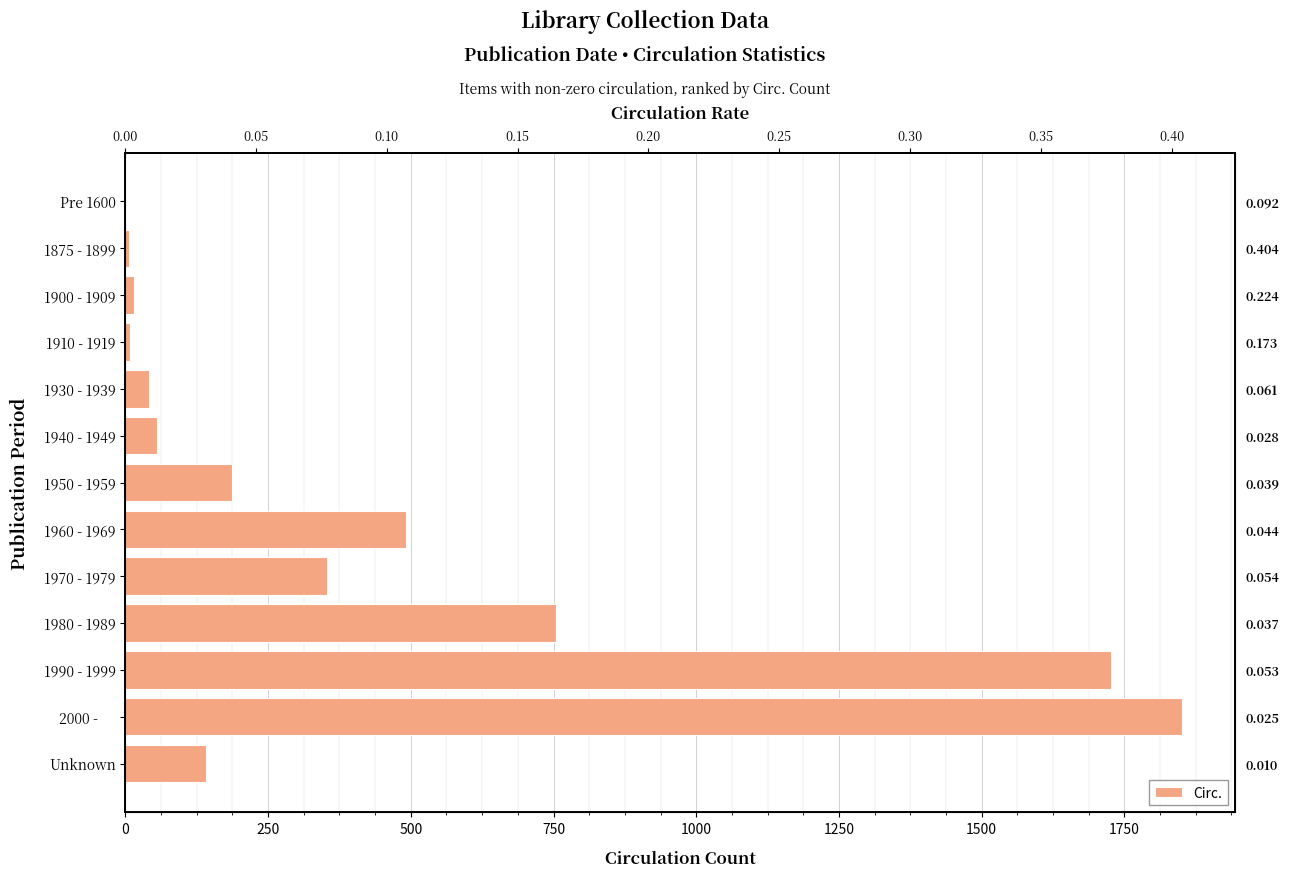

How many data points does each series have?

13